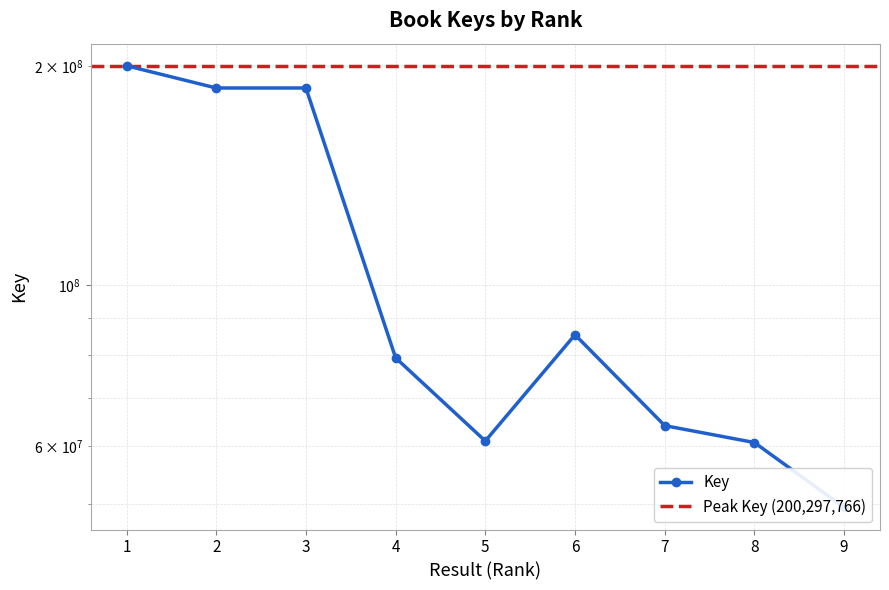

What is the difference between the values at 5 and 3?

125673753